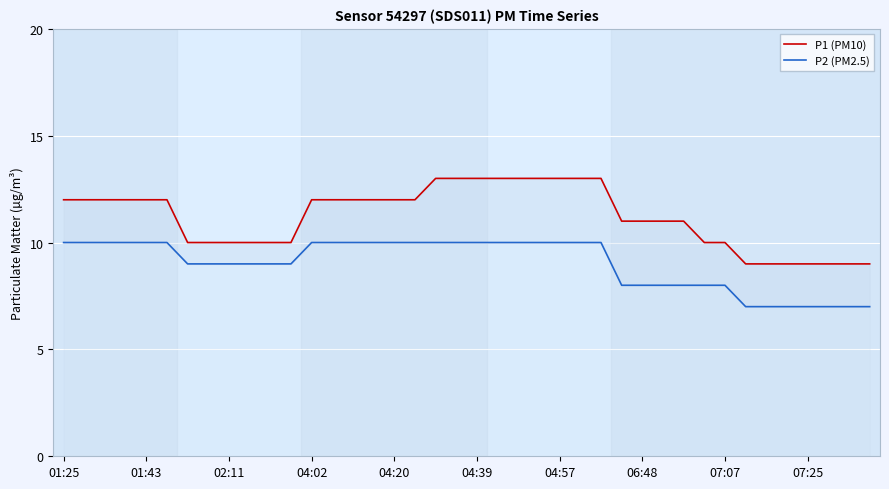

What is the difference between the highest and lowest values at 30?

3